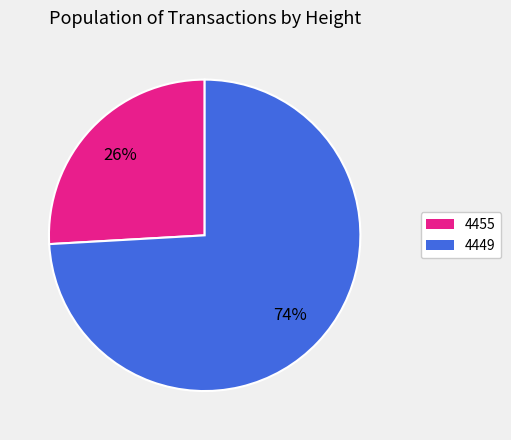

Which category has the smallest portion of the pie?

4455